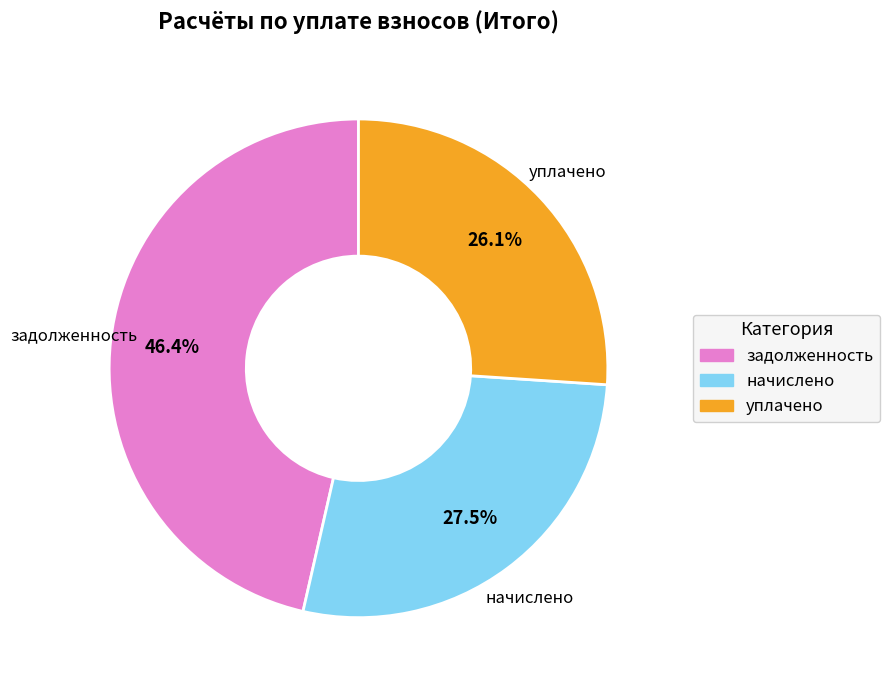

Is there any slice that represents more than half of the pie?

No